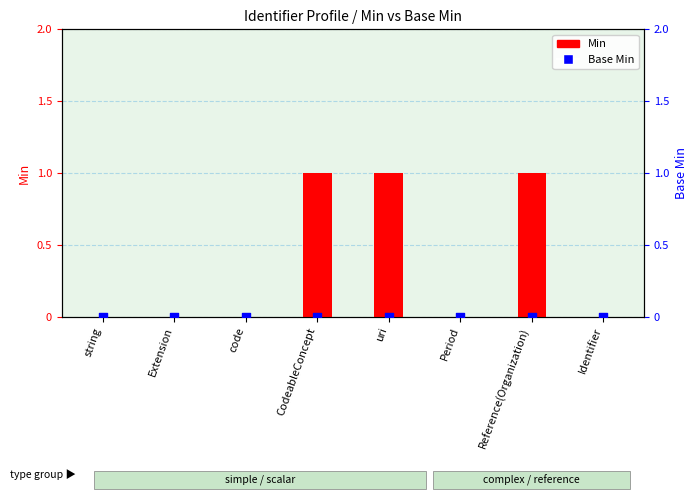

Which series reaches the minimum Y coordinate?

Min